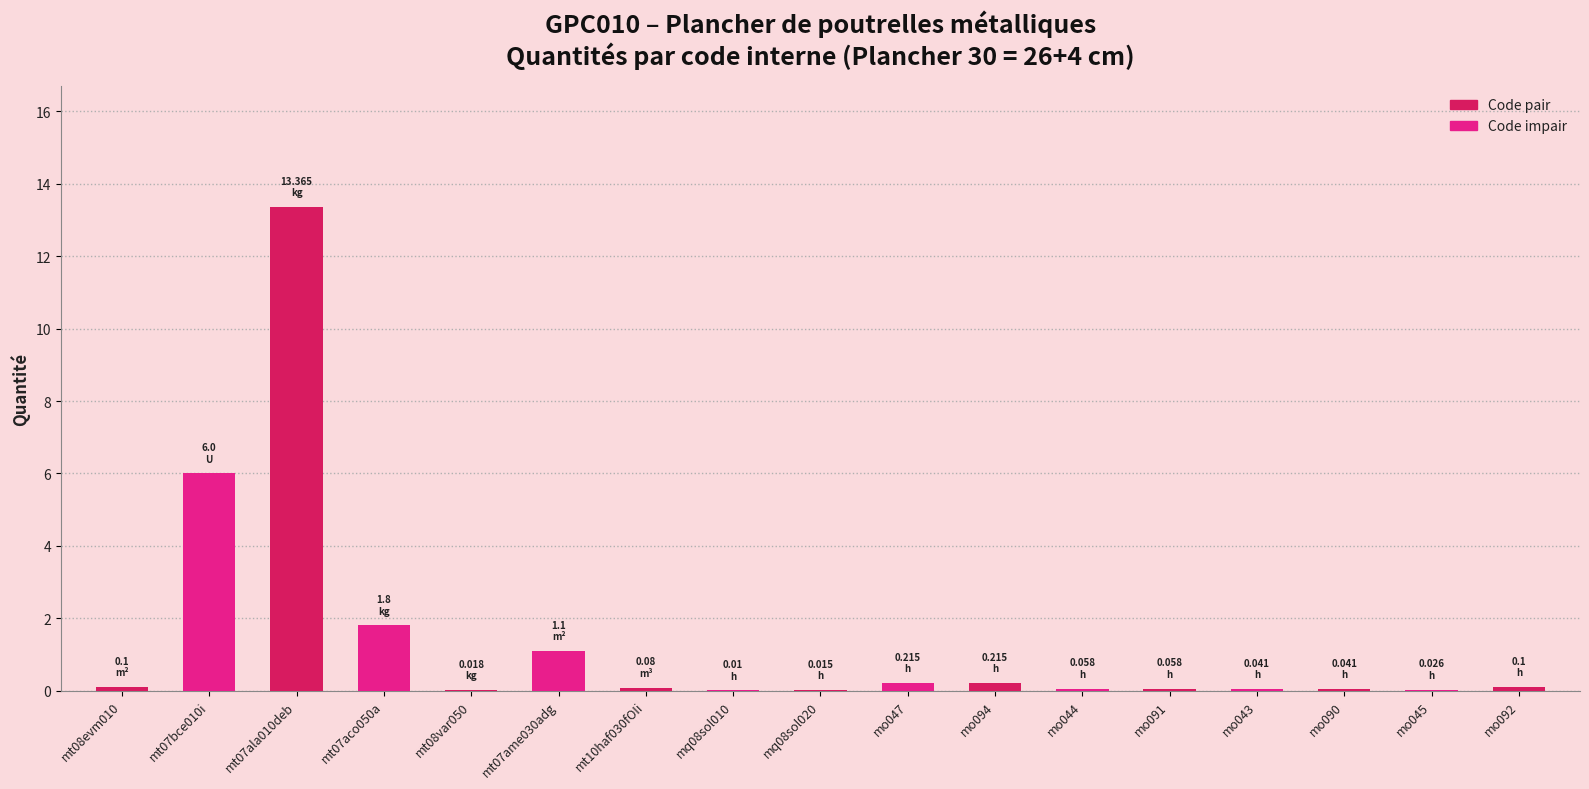

What is the average value?

1.4